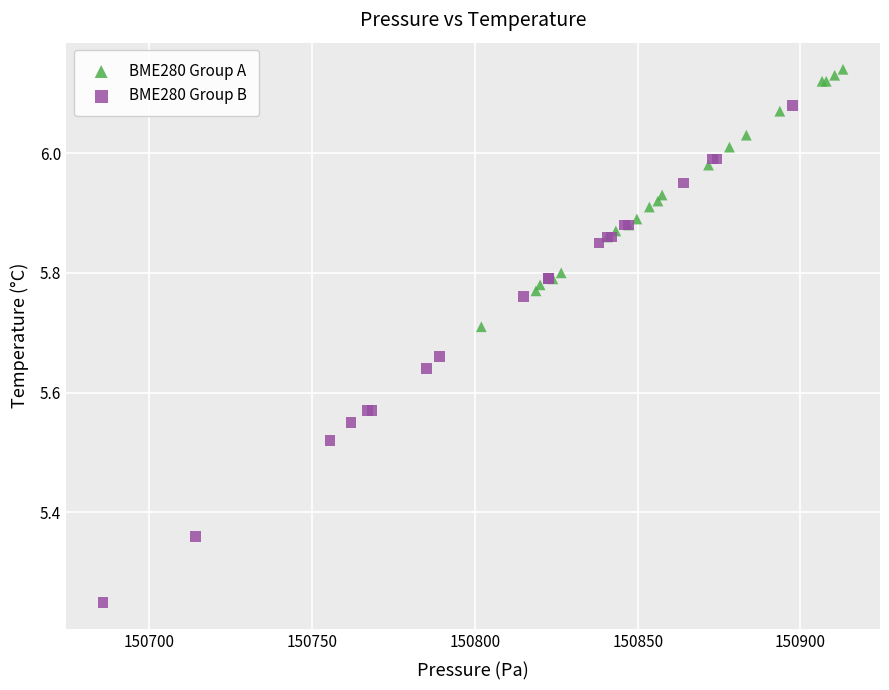

Which series has the widest spread of Y values?

BME280 Group B